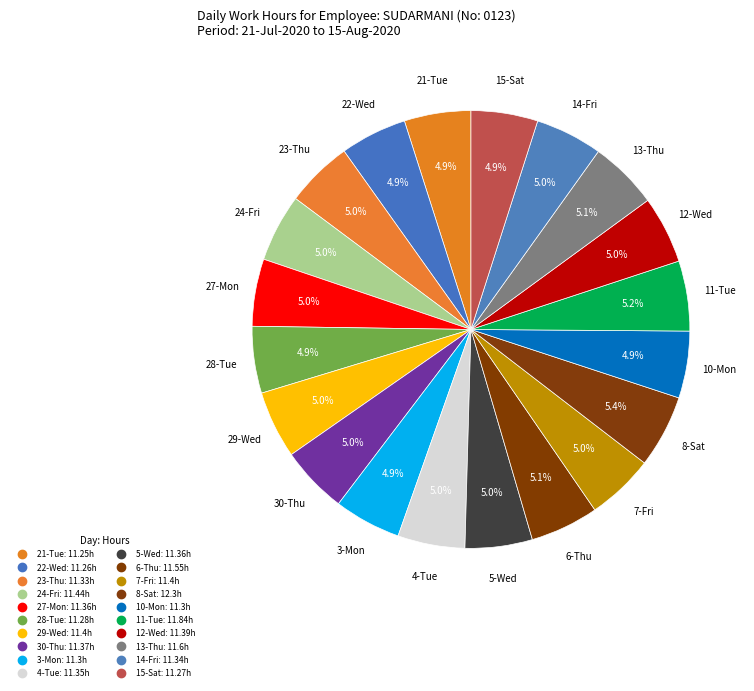

How many segments does this pie chart have?

20